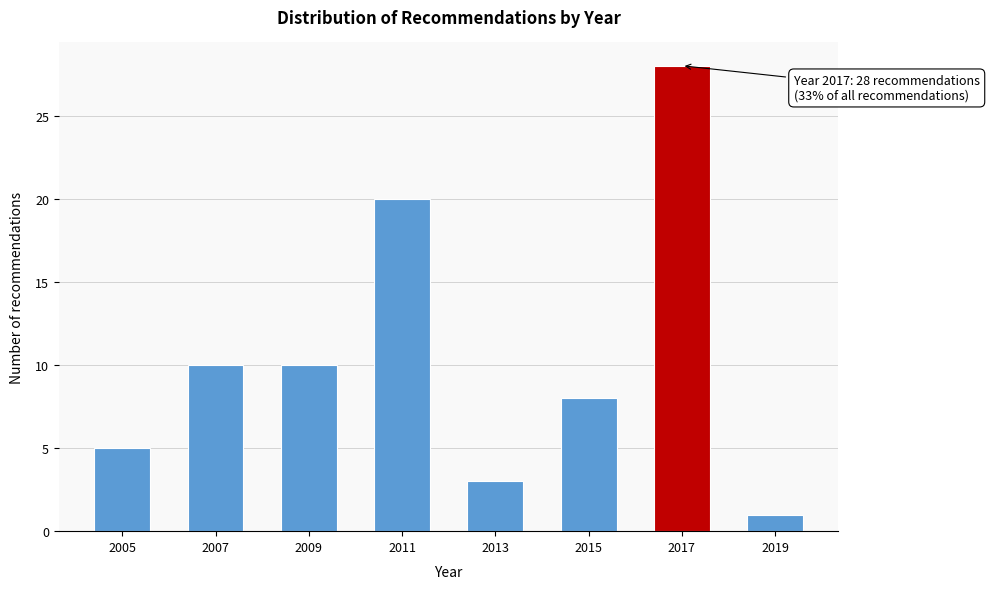

Reading left to right, list all the values displayed in this chart.

2005=5	2007=10	2009=10	2011=20	2013=3	2015=8	2017=28	2019=1